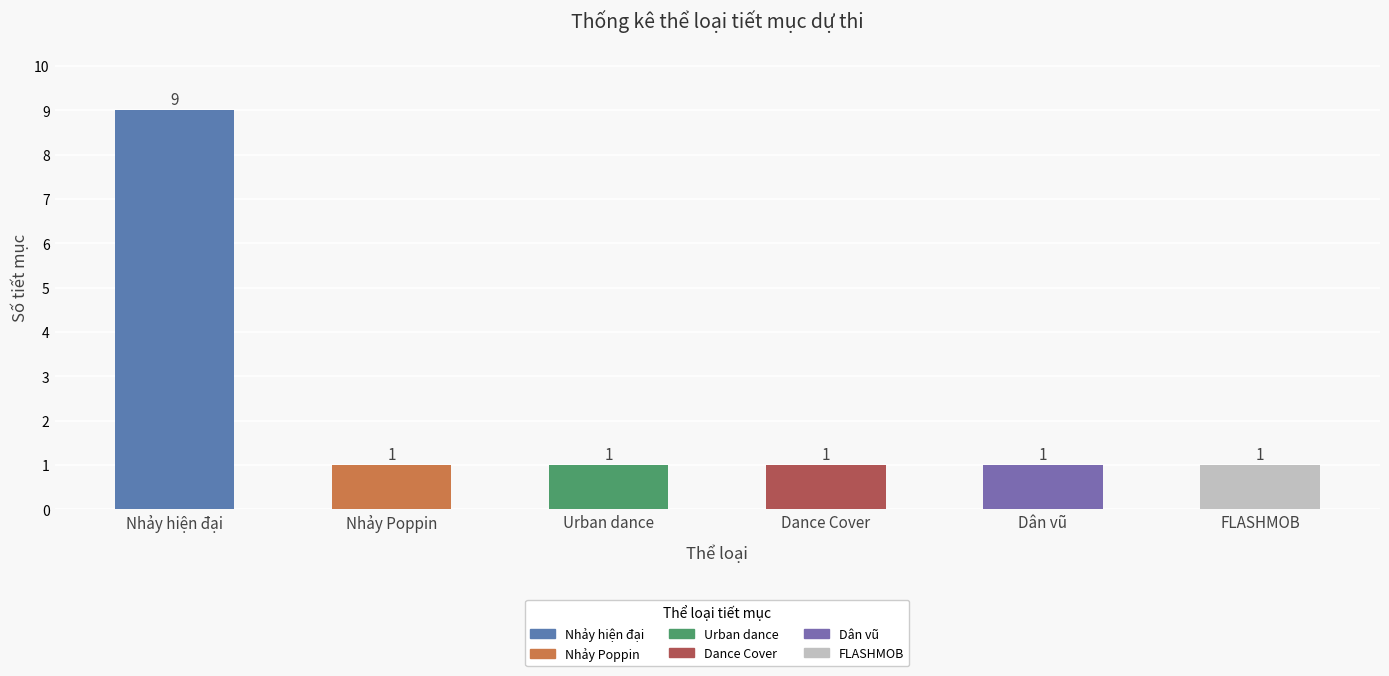

What position from the left is Dance Cover?

4